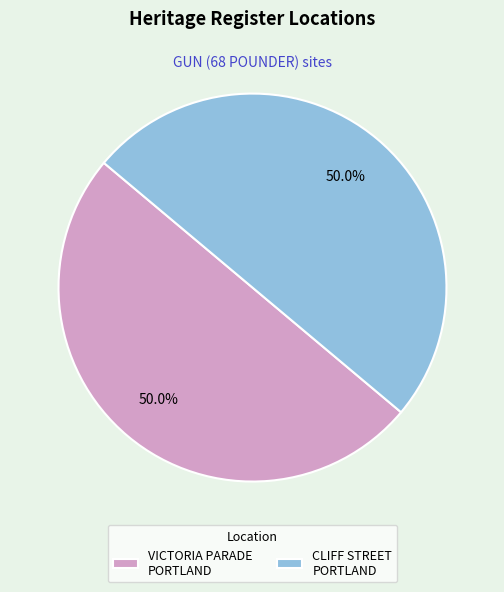

What is the ratio of the value at CLIFF STREET PORTLAND to the value at VICTORIA PARADE PORTLAND?

1.0